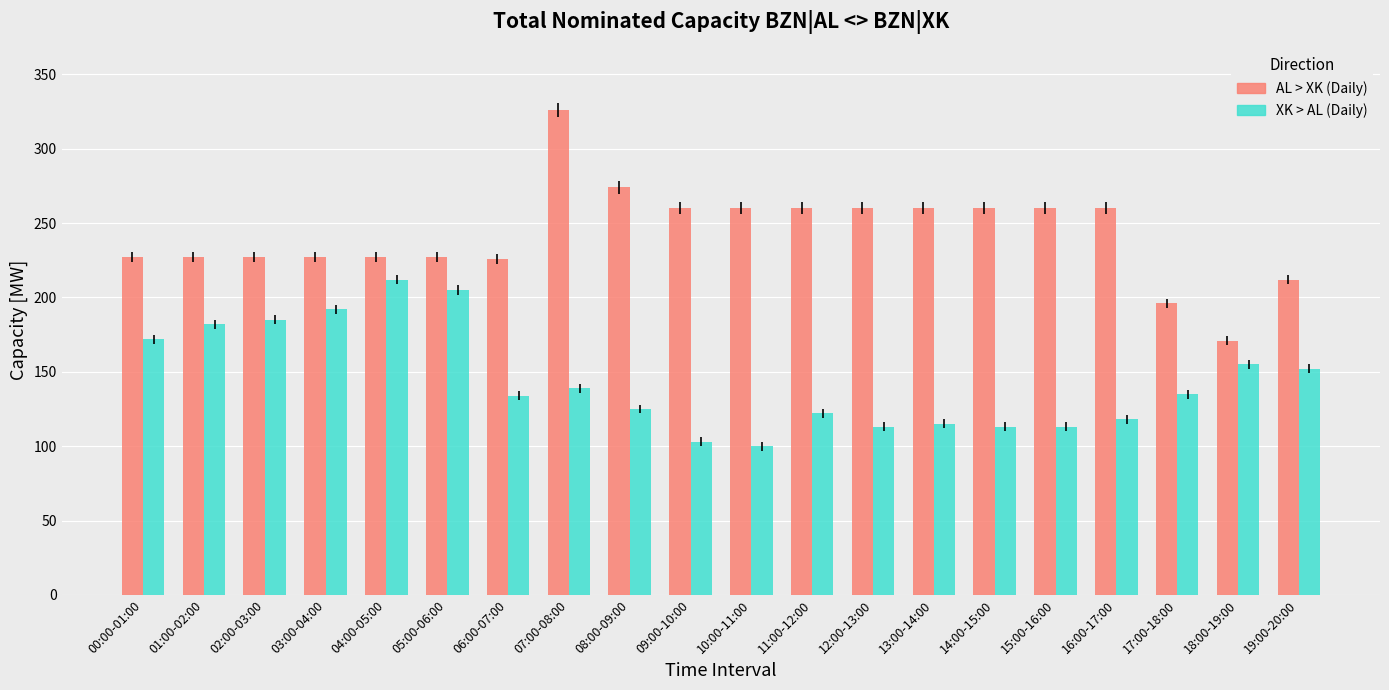

What is the total value across all series at 02:00-03:00?

412